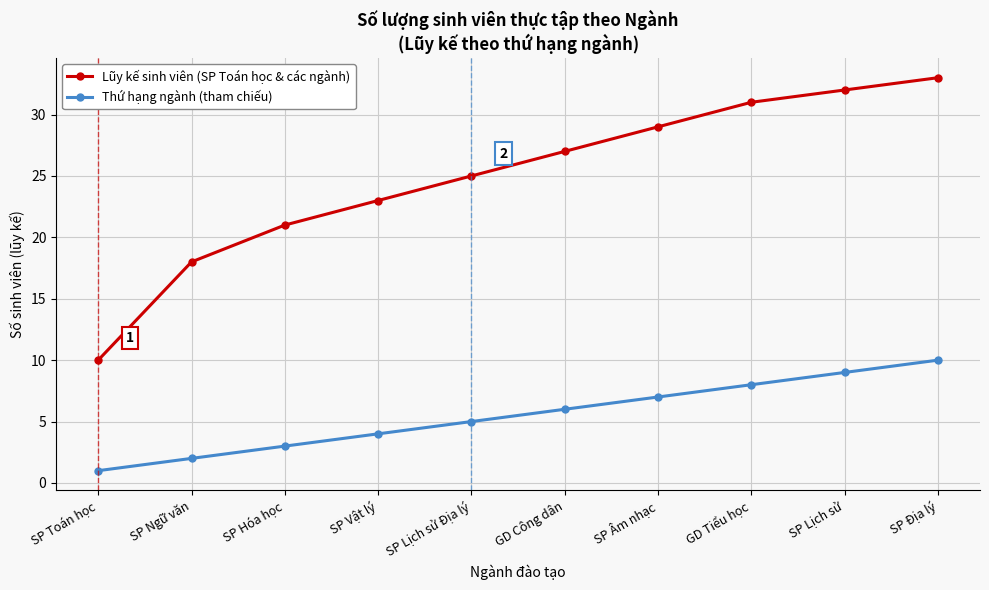

The Thứ hạng ngành (tham chiếu) series shows 5 at SP Lịch sử. True or false?

False